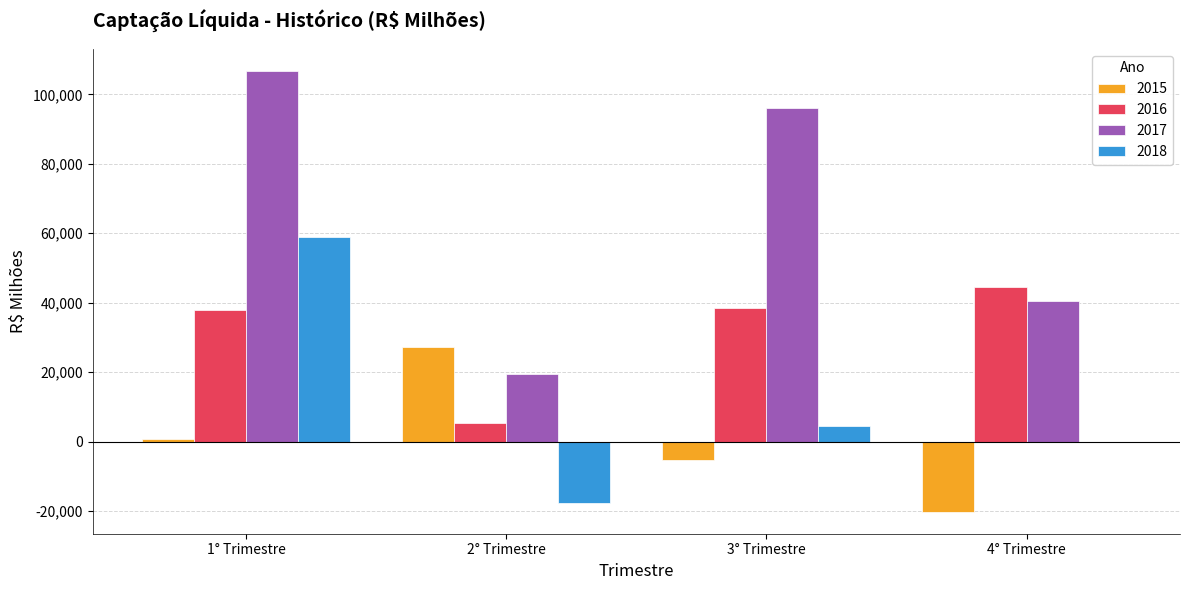

What is the maximum value shown in the chart?

106766.8